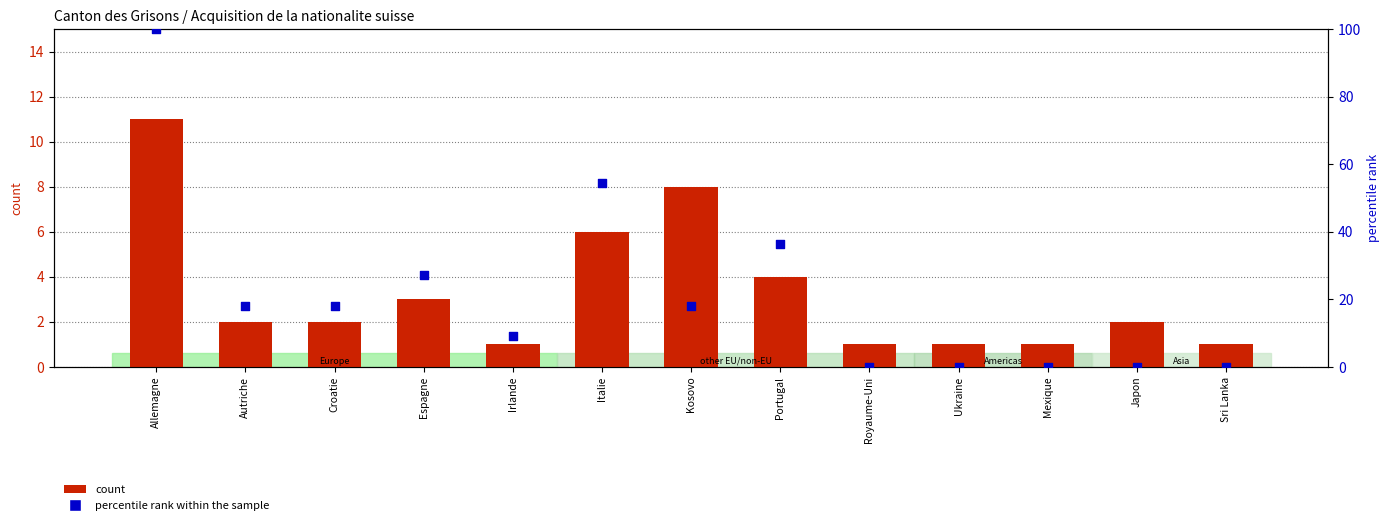

Which series has the largest total across all categories?

percentile rank within the sample